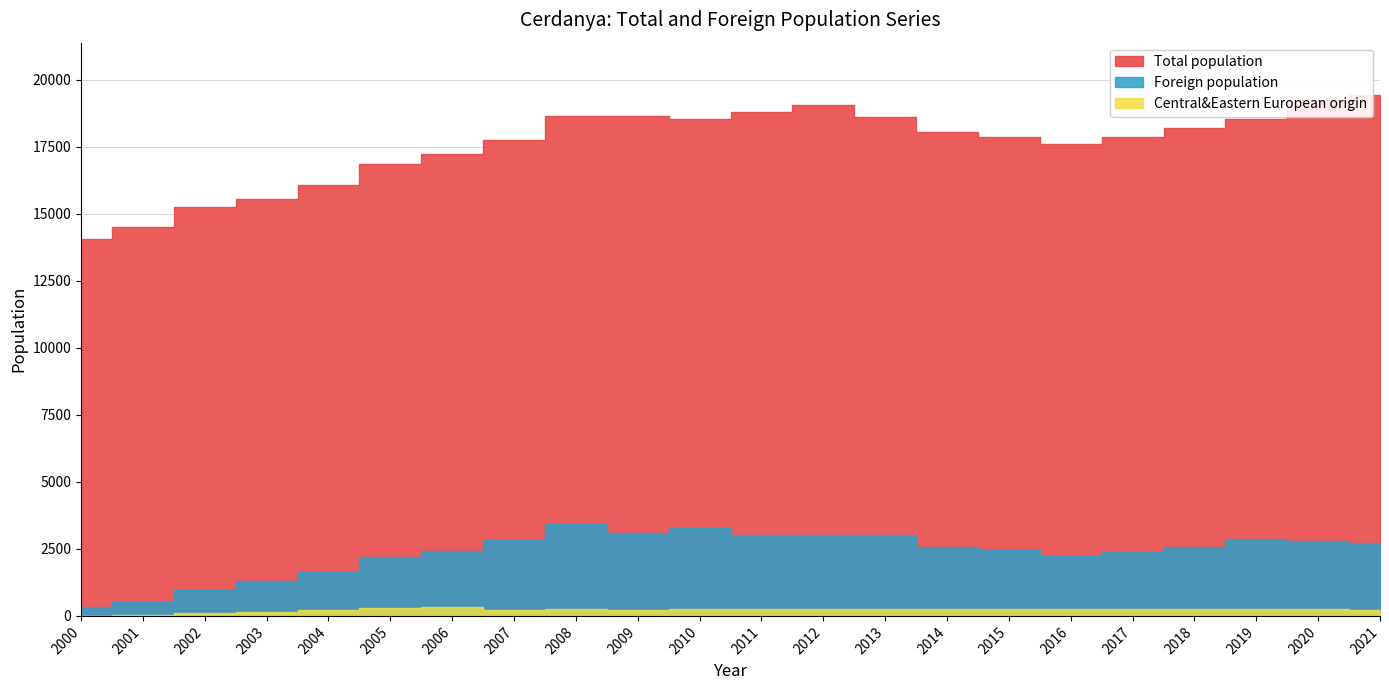

At which category is the sum across all series the highest?

2021